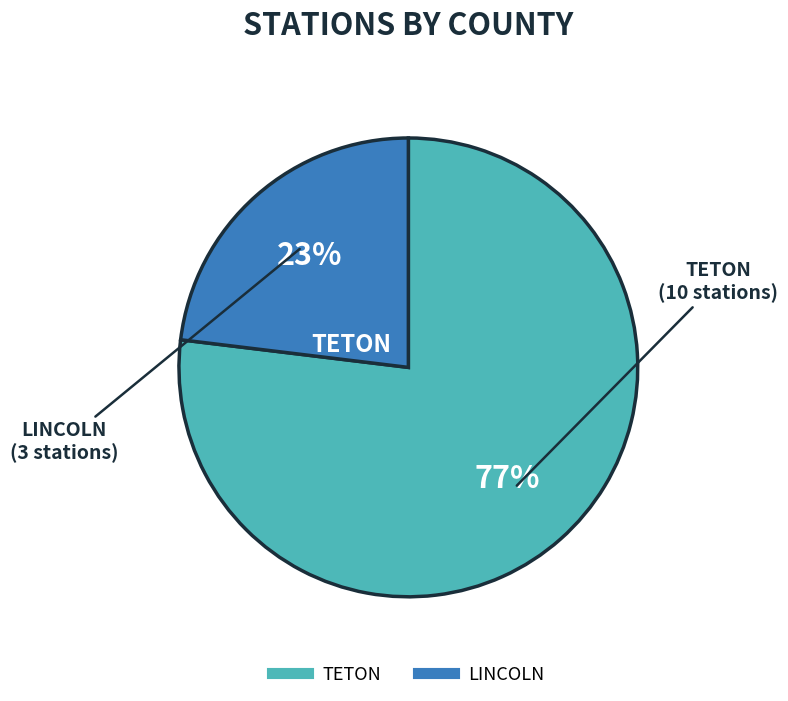

True or false: LINCOLN accounts for 23% of the total.

True